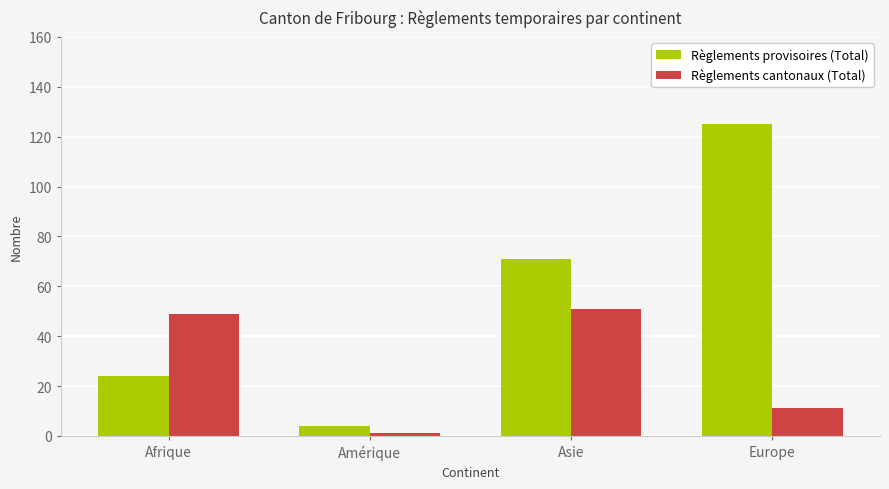

Read the Règlements cantonaux (Total) value at Europe.

11